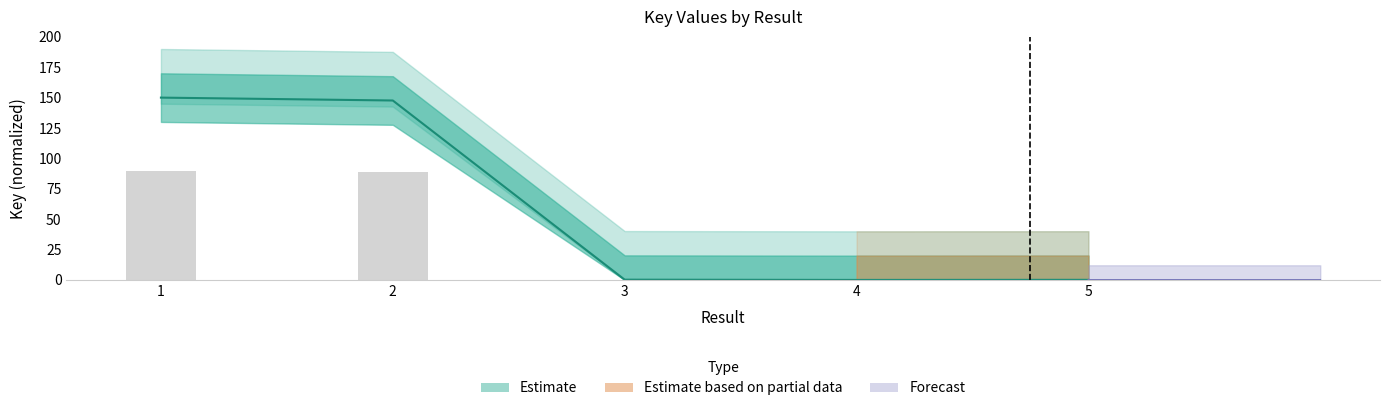

Are the bars horizontal?

No